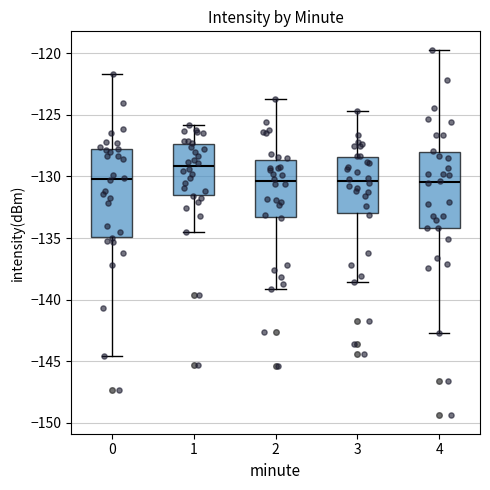

Comparing the boxes themselves (not the whiskers), which one is the tallest?

0